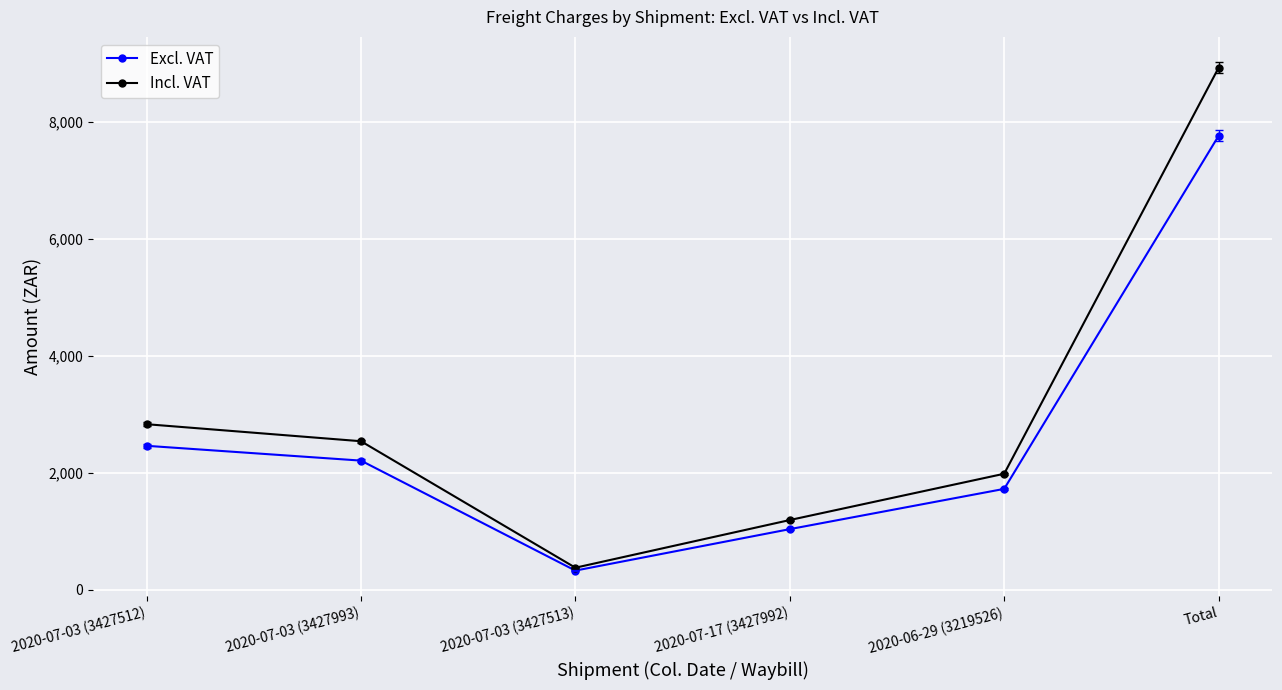

True or false: Excl. VAT has a value of 10271.2 at Total.

False